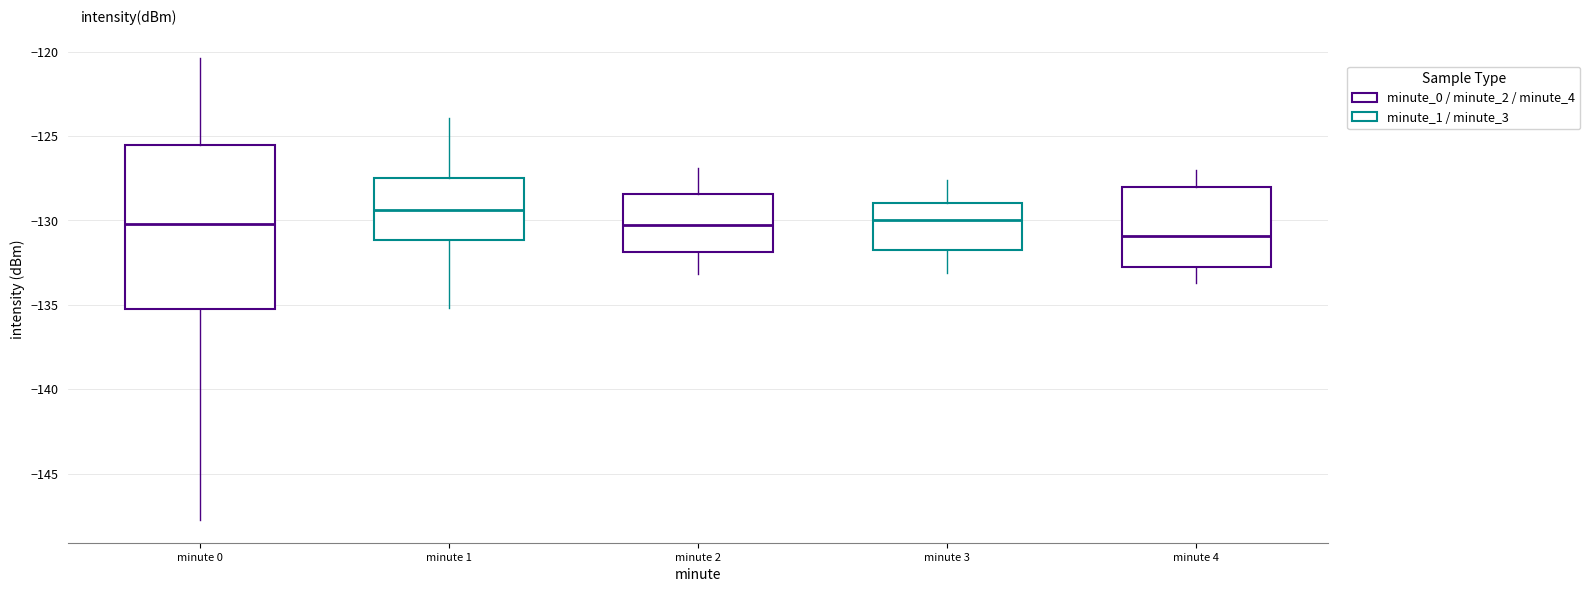

Where is the upper edge of the box for minute 2 on the y-axis? The values are not printed on the chart, so give them approximately, as read against the axis.

-128.5